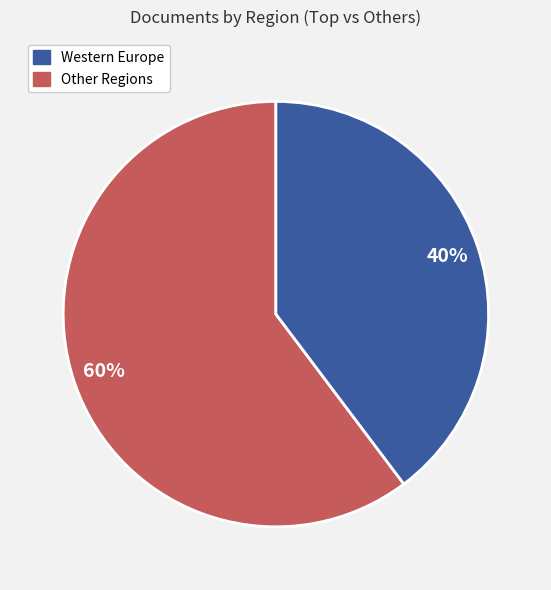

To the nearest percent, what is the average slice percentage?

50%